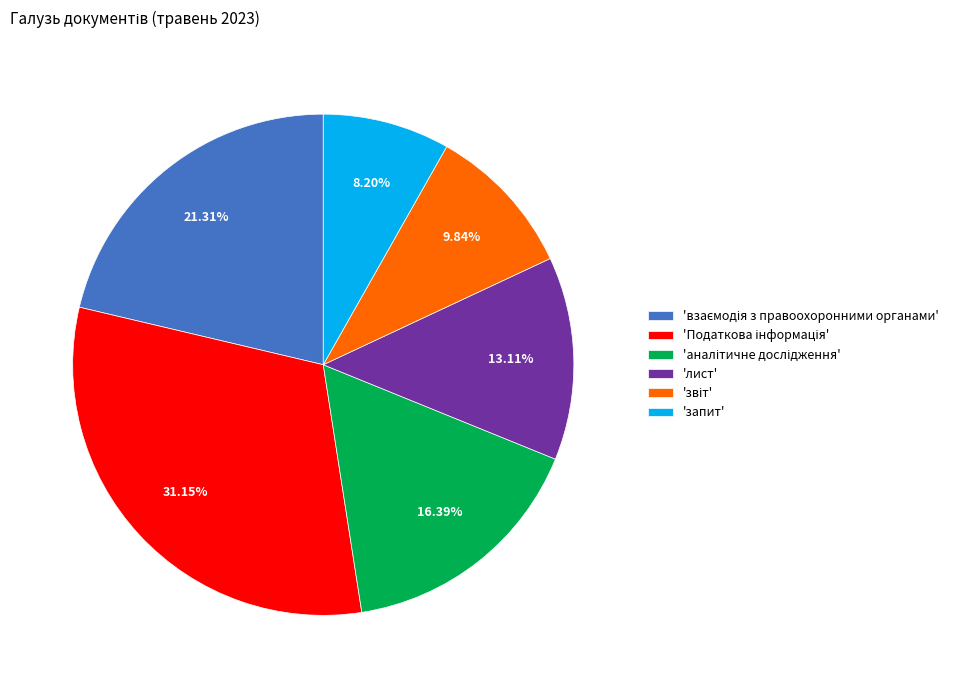

Approximately how many times larger is the value at 'запит' compared to 'лист'?

0.6